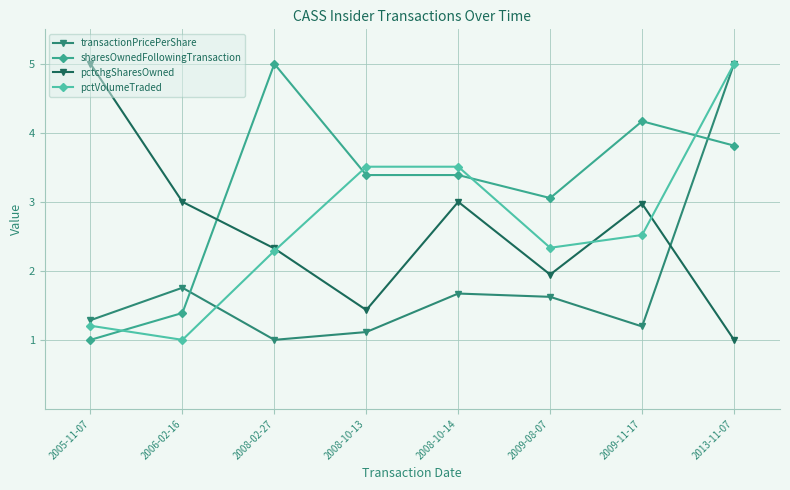

Reading right to left, what are all the values shown in this chart?

transactionPricePerShare: 5.0	1.2	1.6	1.7	1.1	1.0	1.8	1.3
sharesOwnedFollowingTransaction: 3.8	4.2	3.1	3.4	3.4	5.0	1.4	1.0
pctchgSharesOwned: 1.0	3.0	1.9	3.0	1.4	2.3	3.0	5.0
pctVolumeTraded: 5.0	2.5	2.3	3.5	3.5	2.3	1.0	1.2